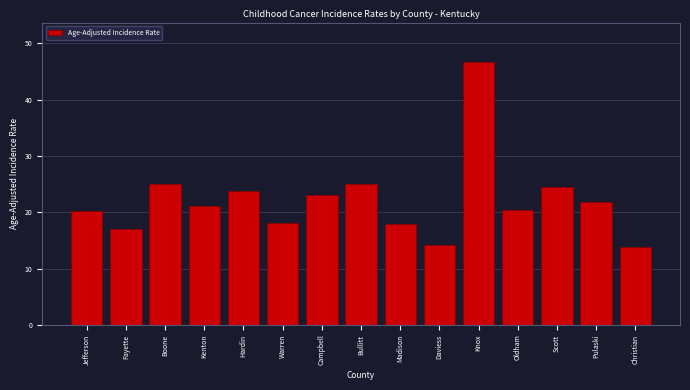

Which has a higher value, Jefferson or Campbell?

Campbell